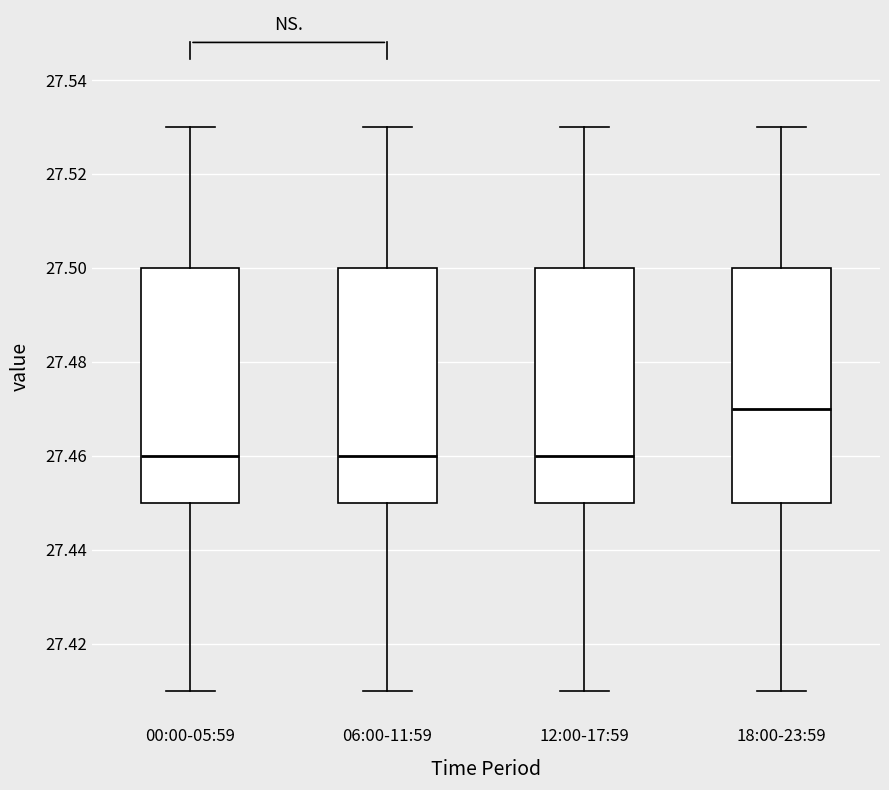

Reading left to right, transcribe this box plot: for each box, give where its median line is, the range the box spans, and where its two whiskers end, as read against the y-axis. The values are not printed on the chart, so give them approximately, as read against the axis.

00:00-05:59: median 27.46, box 27.45 to 27.50, whiskers 27.41 to 27.53
06:00-11:59: median 27.46, box 27.45 to 27.50, whiskers 27.41 to 27.53
12:00-17:59: median 27.46, box 27.45 to 27.50, whiskers 27.41 to 27.53
18:00-23:59: median 27.47, box 27.45 to 27.50, whiskers 27.41 to 27.53